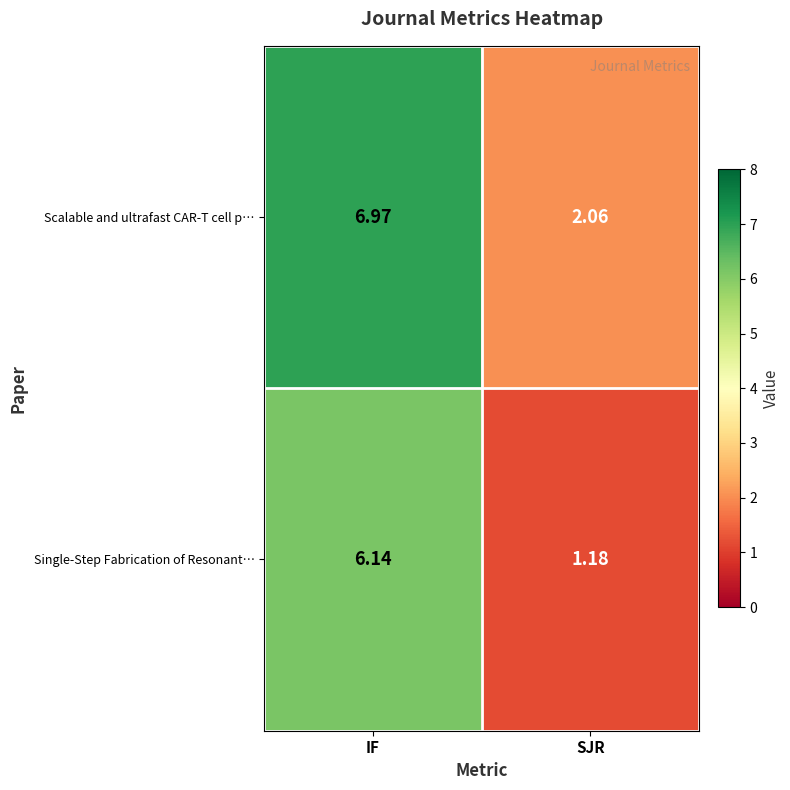

At which label does Scalable and ultrafast CAR-T cell p… first exceed 6?

IF